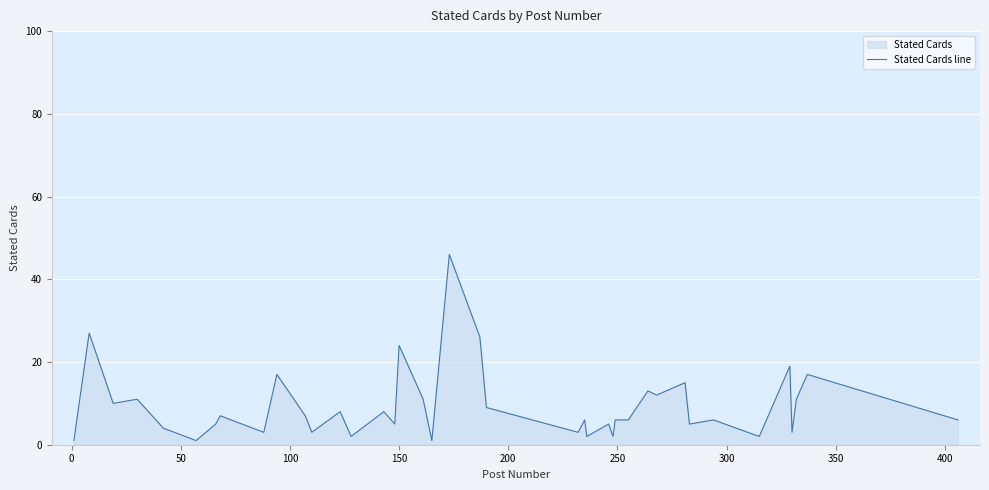

What is the difference between the maximum and minimum values?

45